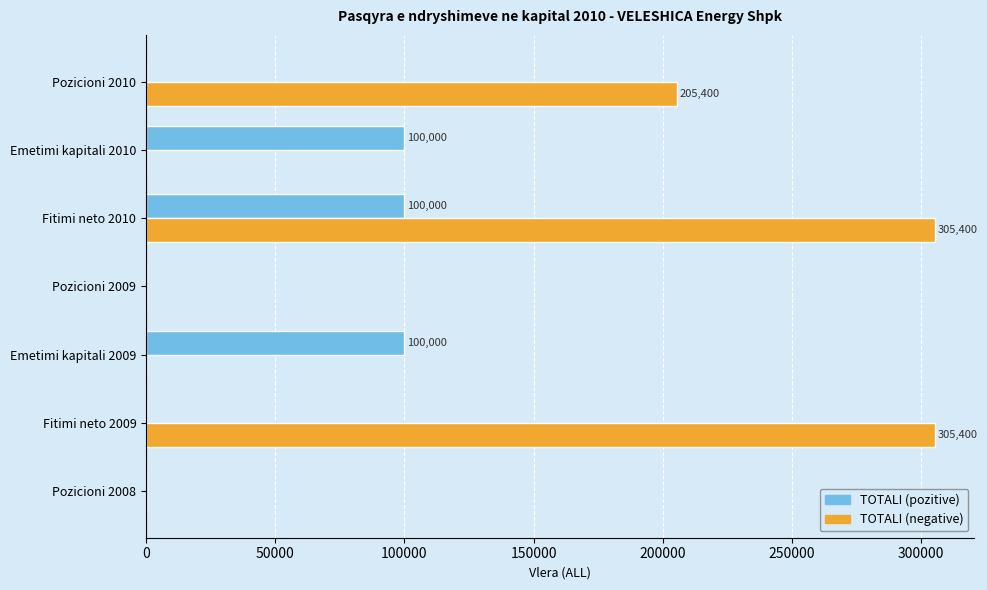

At which category is the sum across all series the highest?

Fitimi neto 2010